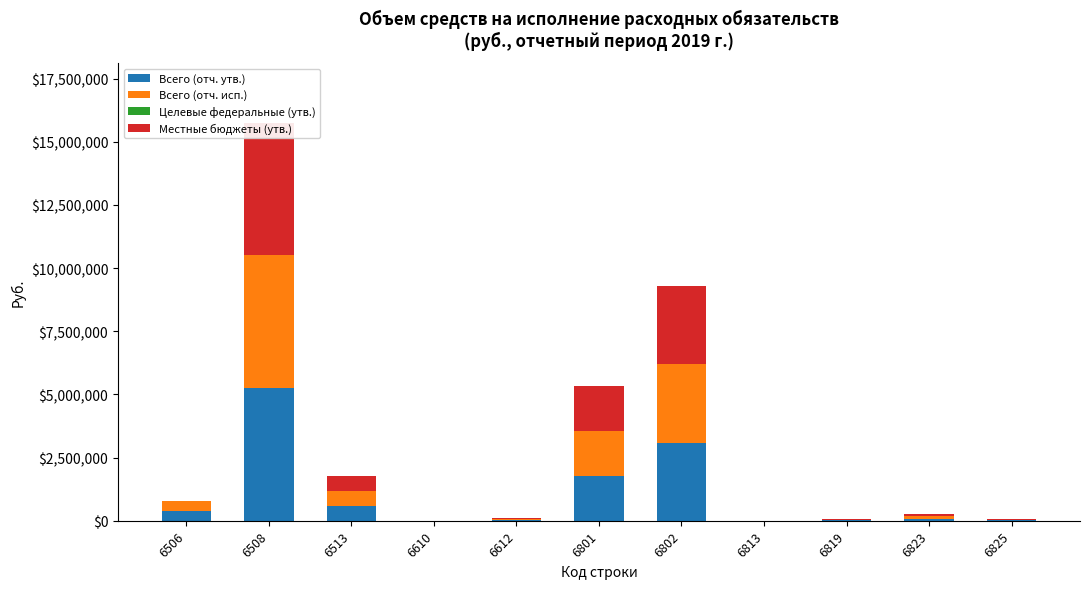

What is the approximate value of Всего (отч. утв.) at 6610, to the nearest 100?

1000